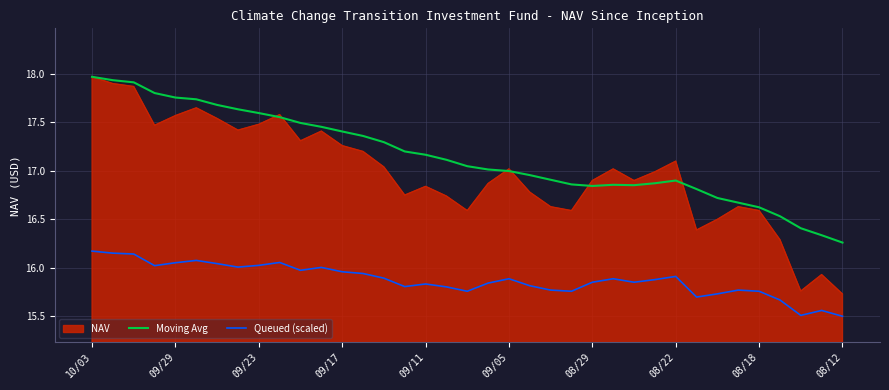

Which series has the largest total across all categories?

Moving Avg